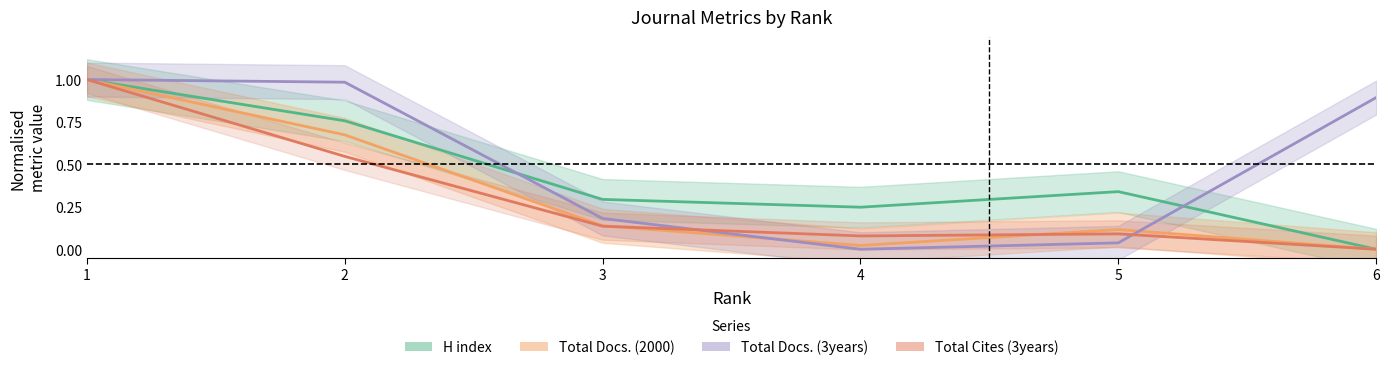

How many intersections are there between H index and Total Docs. (3years)?

2